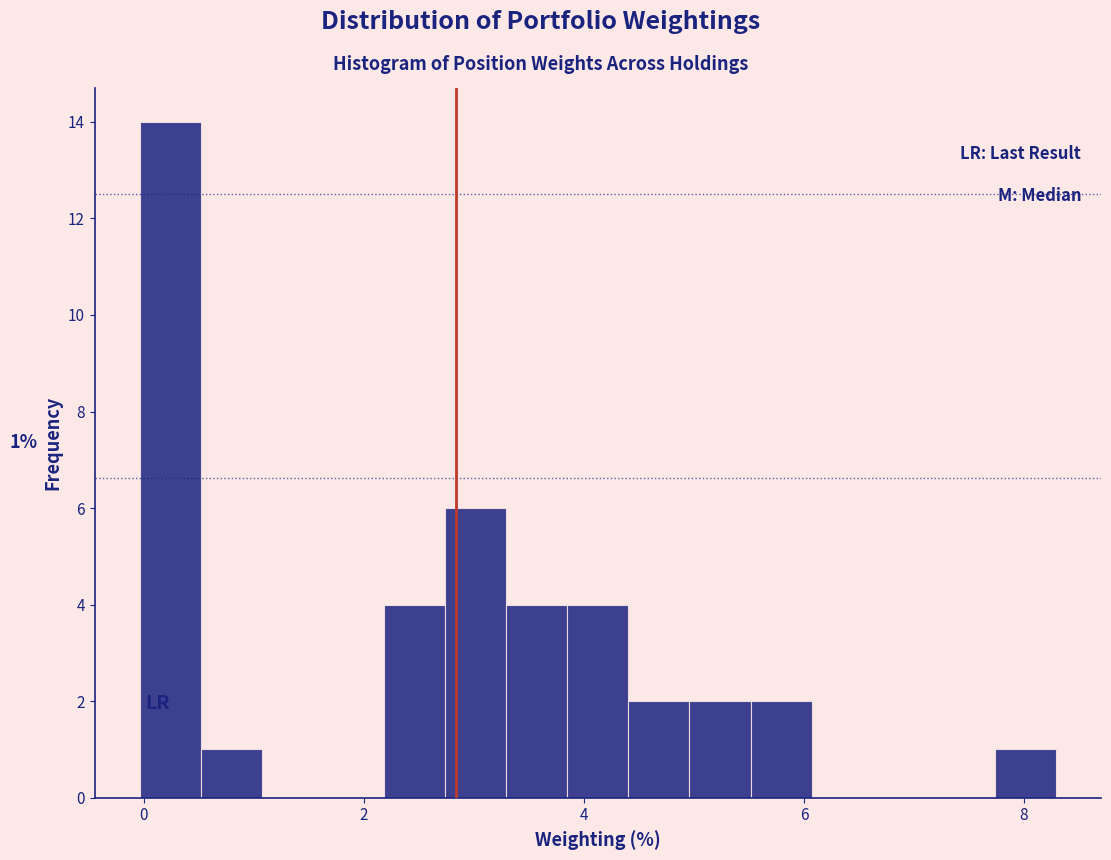

Read against the x-axis, roughly where is the centre of the tallest bar?

0.2